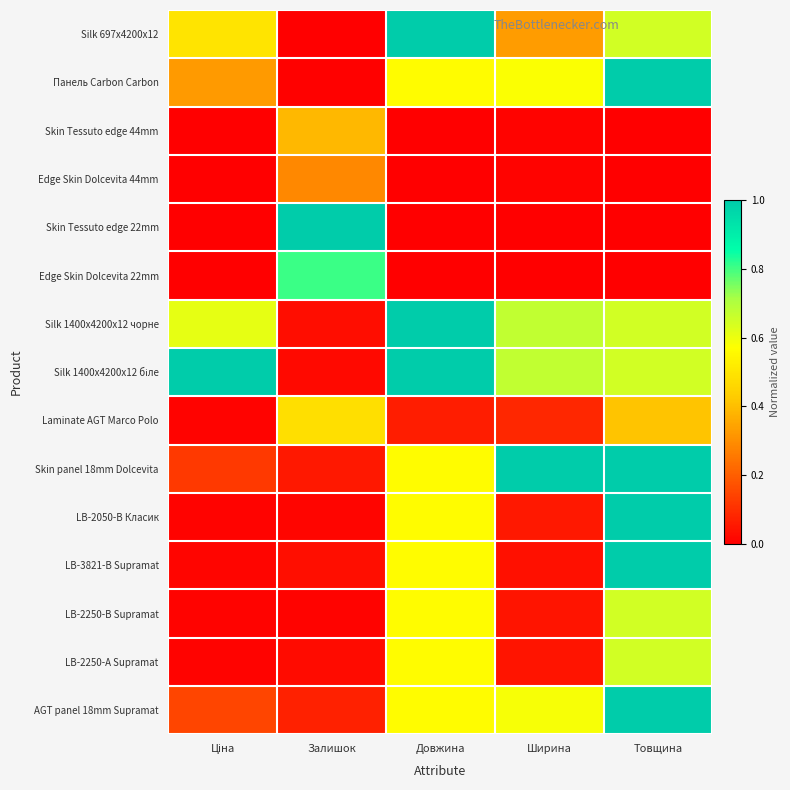

How many data points does each series have?

5